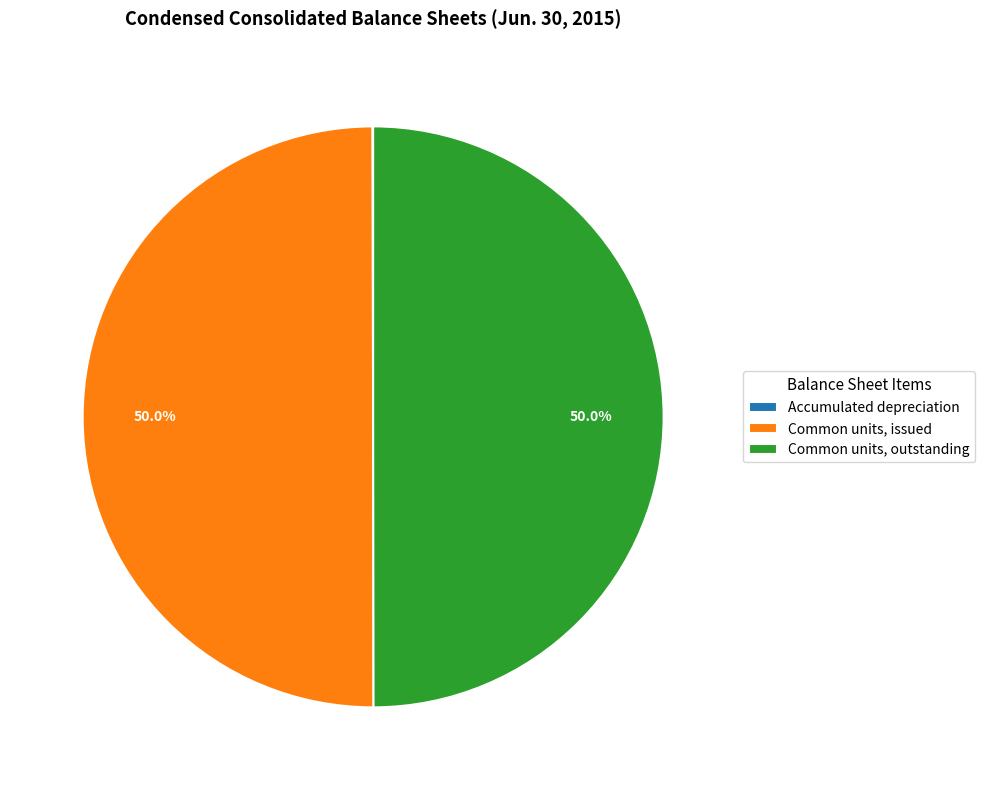

Combined, what portion of the pie is Common units, issued and Common units, outstanding?

100.0%